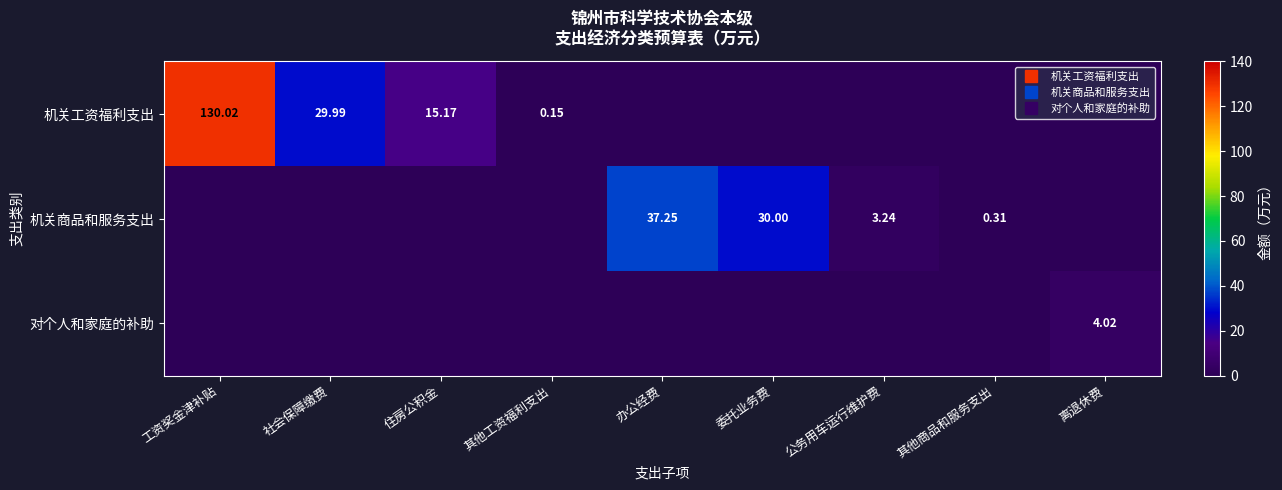

How many values in the 机关工资福利支出 series exceed 0?

4